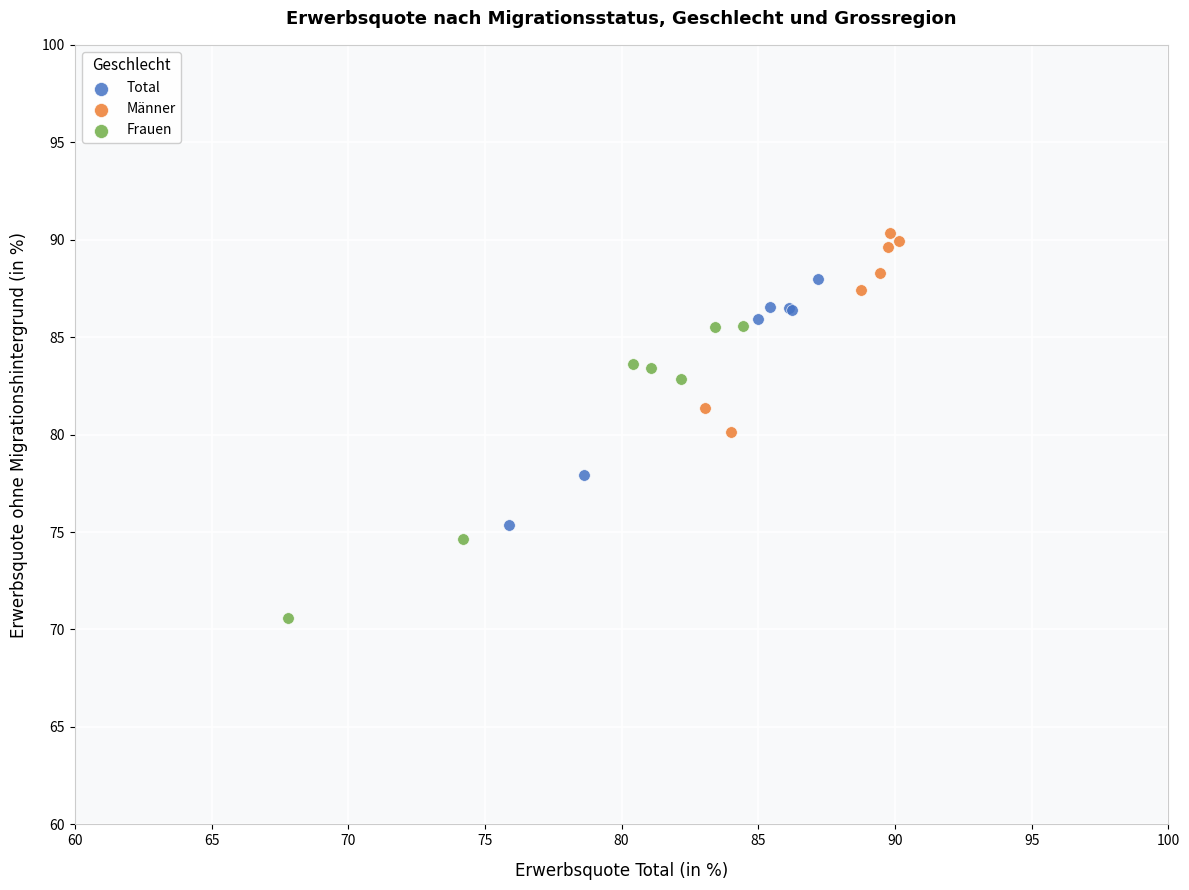

Which series has the largest Y range (max minus min)?

Frauen